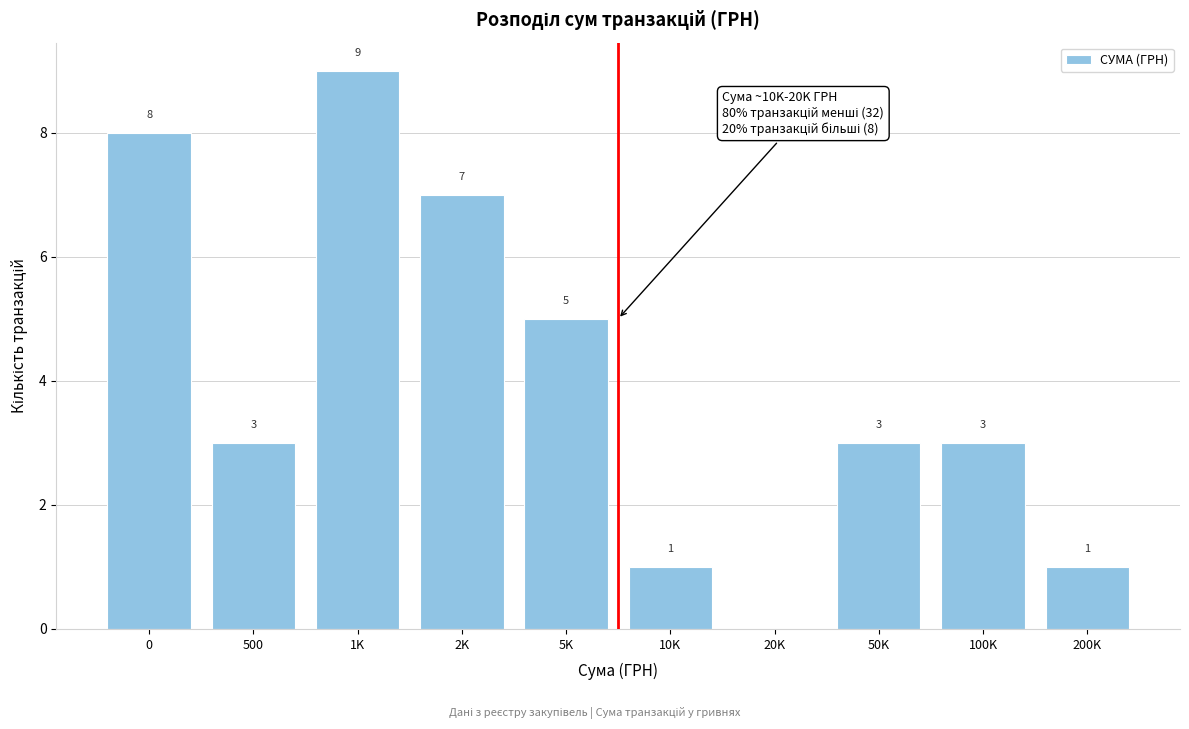

Reading left to right, transcribe all the data shown in this chart.

0=8	500=3	1K=9	2K=7	5K=5	10K=1	20K=0	50K=3	100K=3	200K=1